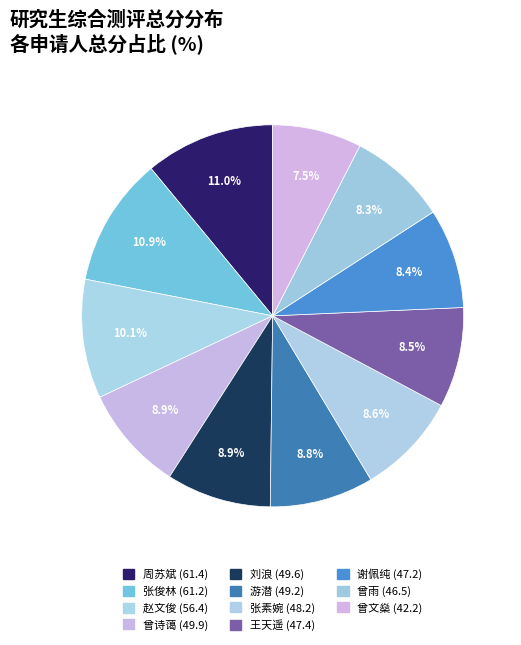

Rank the categories by value from highest to lowest.

周苏斌, 张俊林, 赵文俊, 曾诗蔼, 刘浪, 游潜, 张素婉, 王天遥, 谢佩纯, 曾雨, 曾文燊